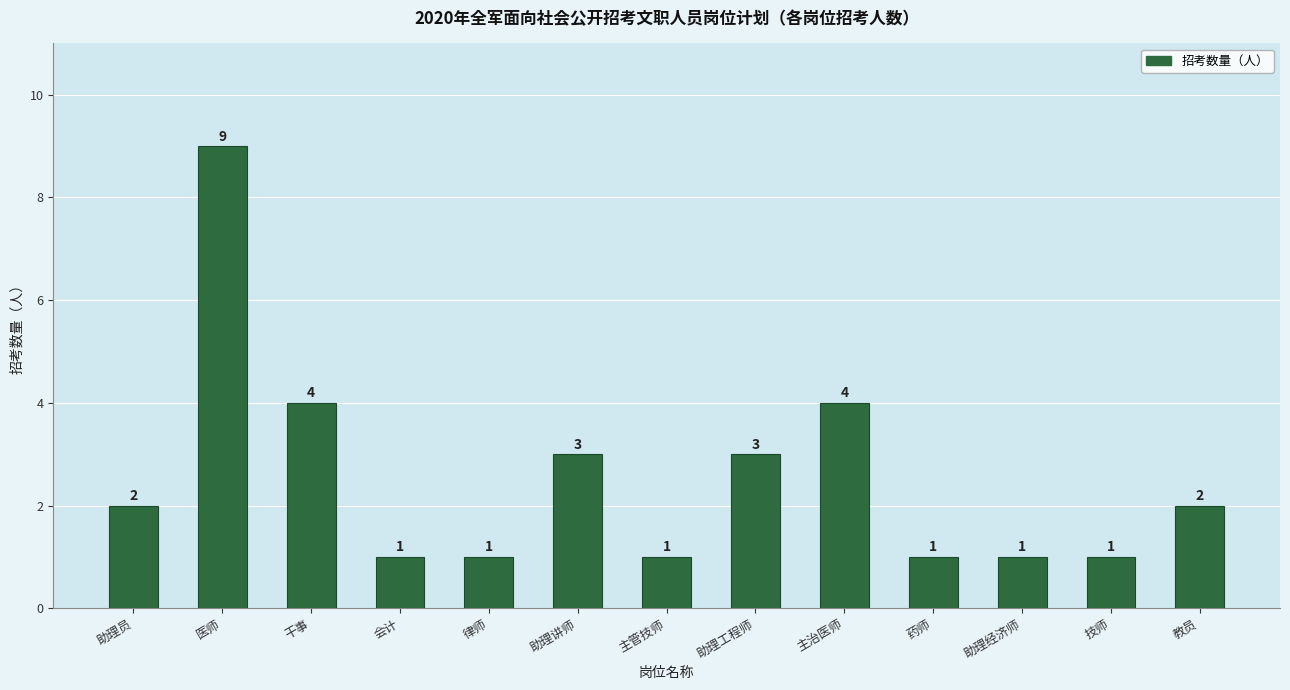

How many data points does each series have?

13